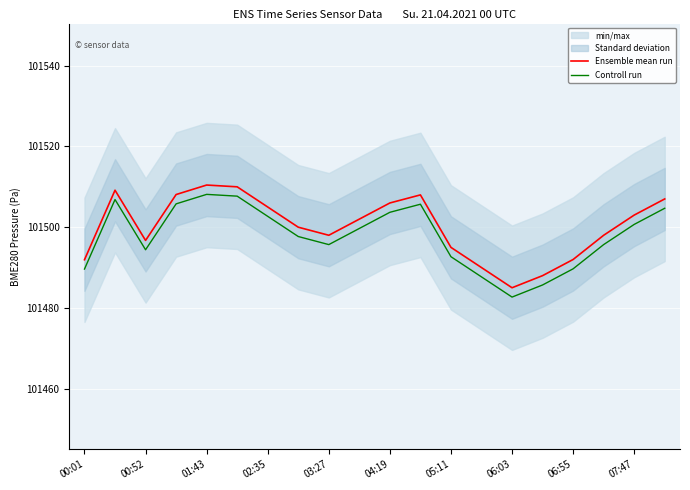

True or false: Controll run and Ensemble mean run intersect in this chart.

False